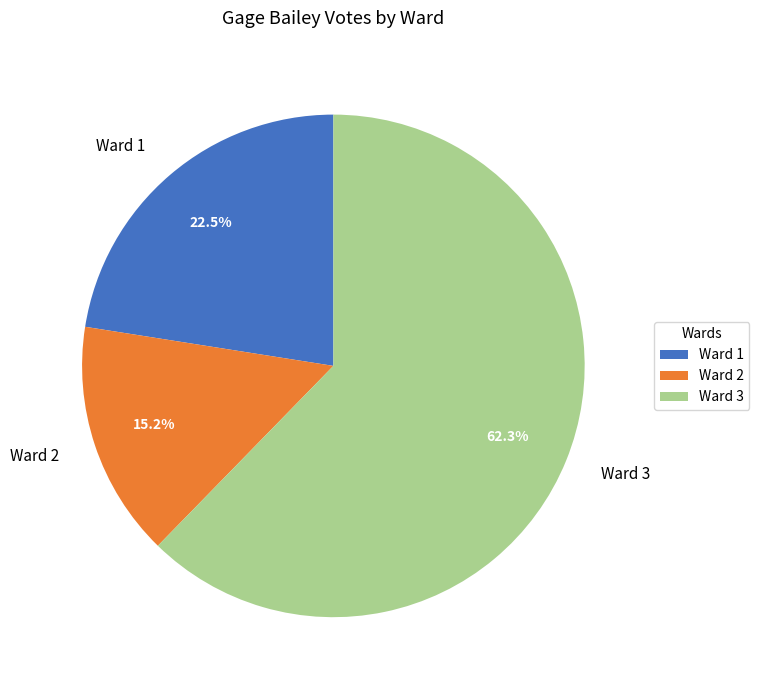

Is there any slice that represents more than half of the pie?

Yes